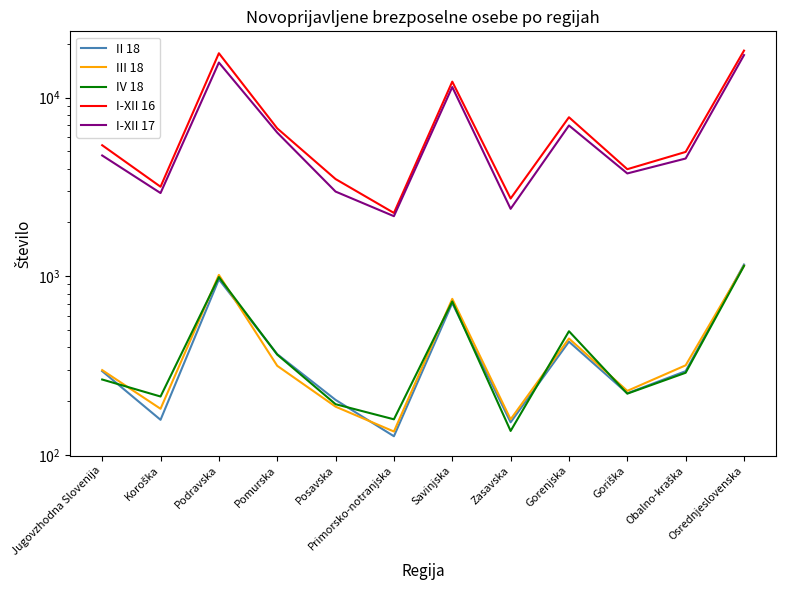

Where does the III 18 series first go above 315?

Podravska